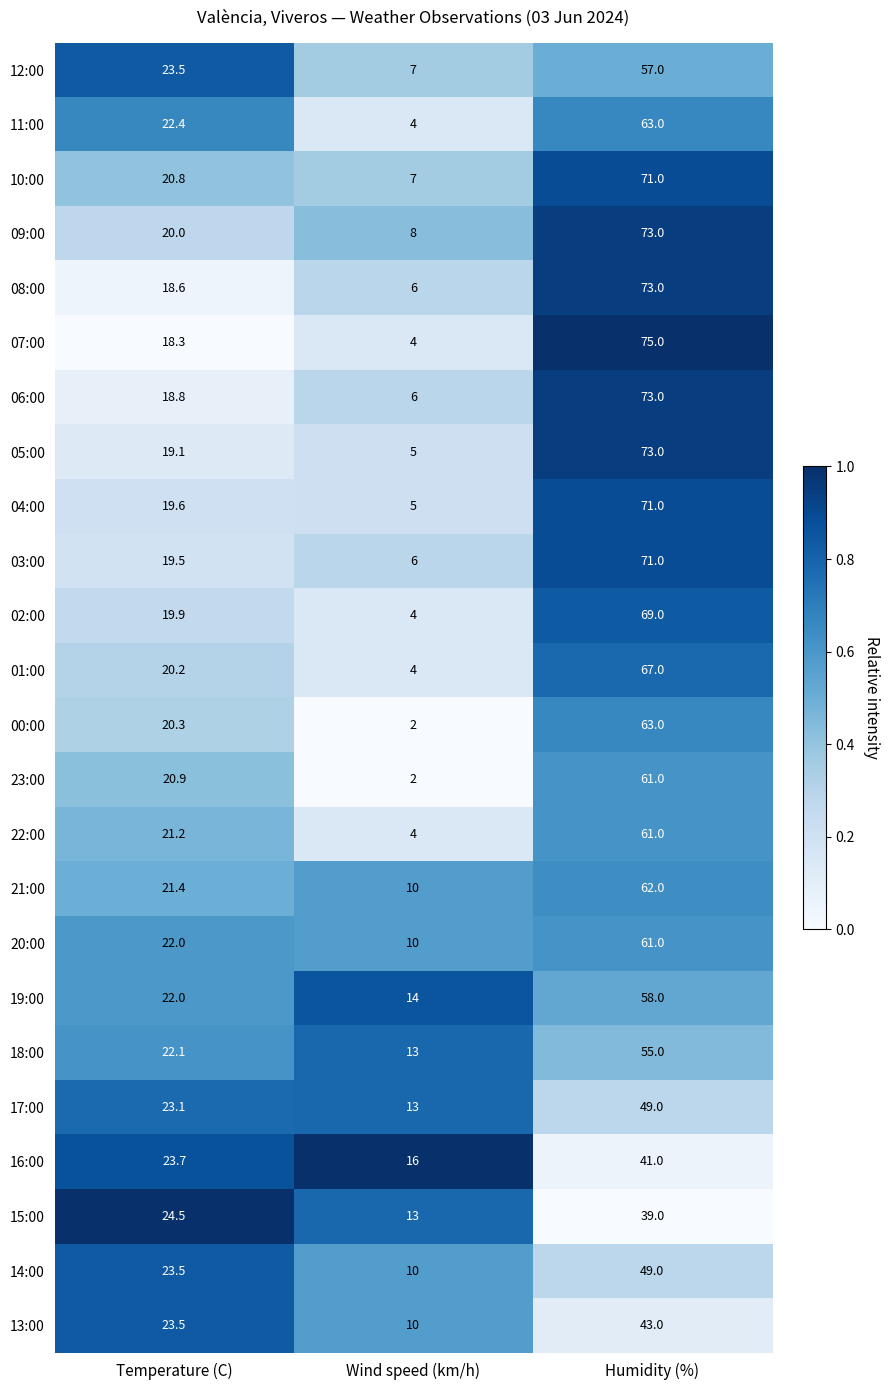

The value of 12:00 at Wind speed (km/h) is 7.0. True or false?

True